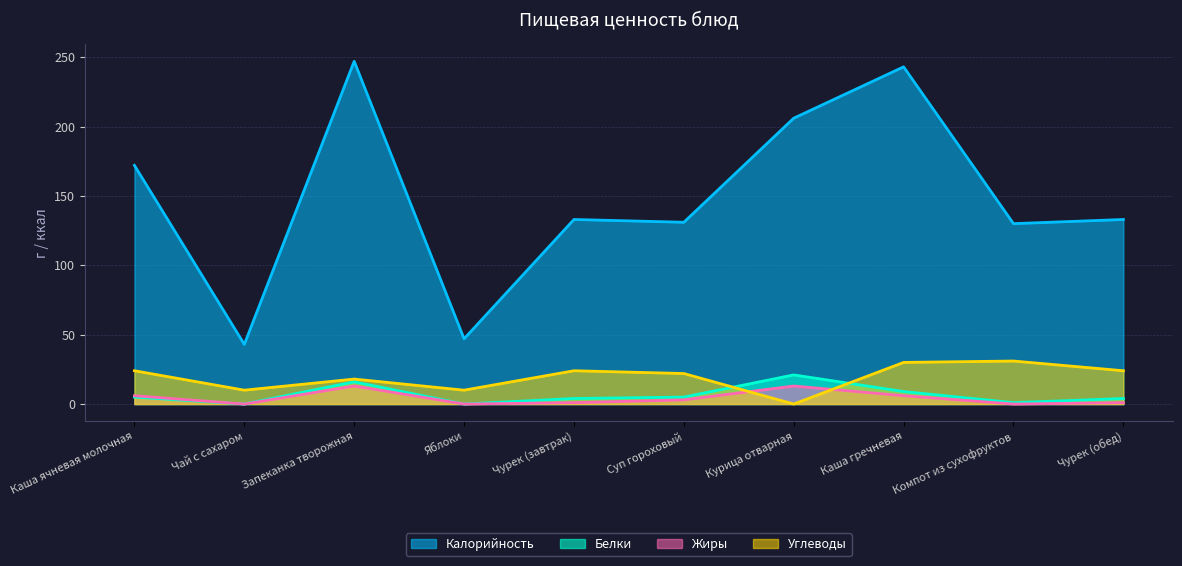

What is the value of the Углеводы point at the 4th from the left?

10